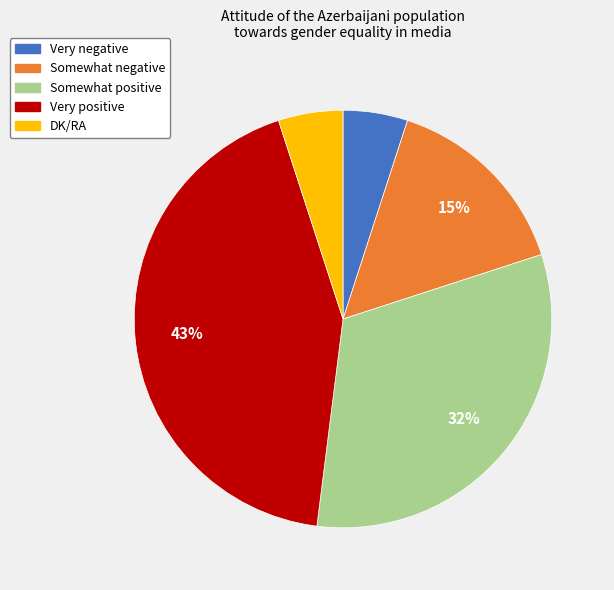

Which slice is the largest?

Very positive